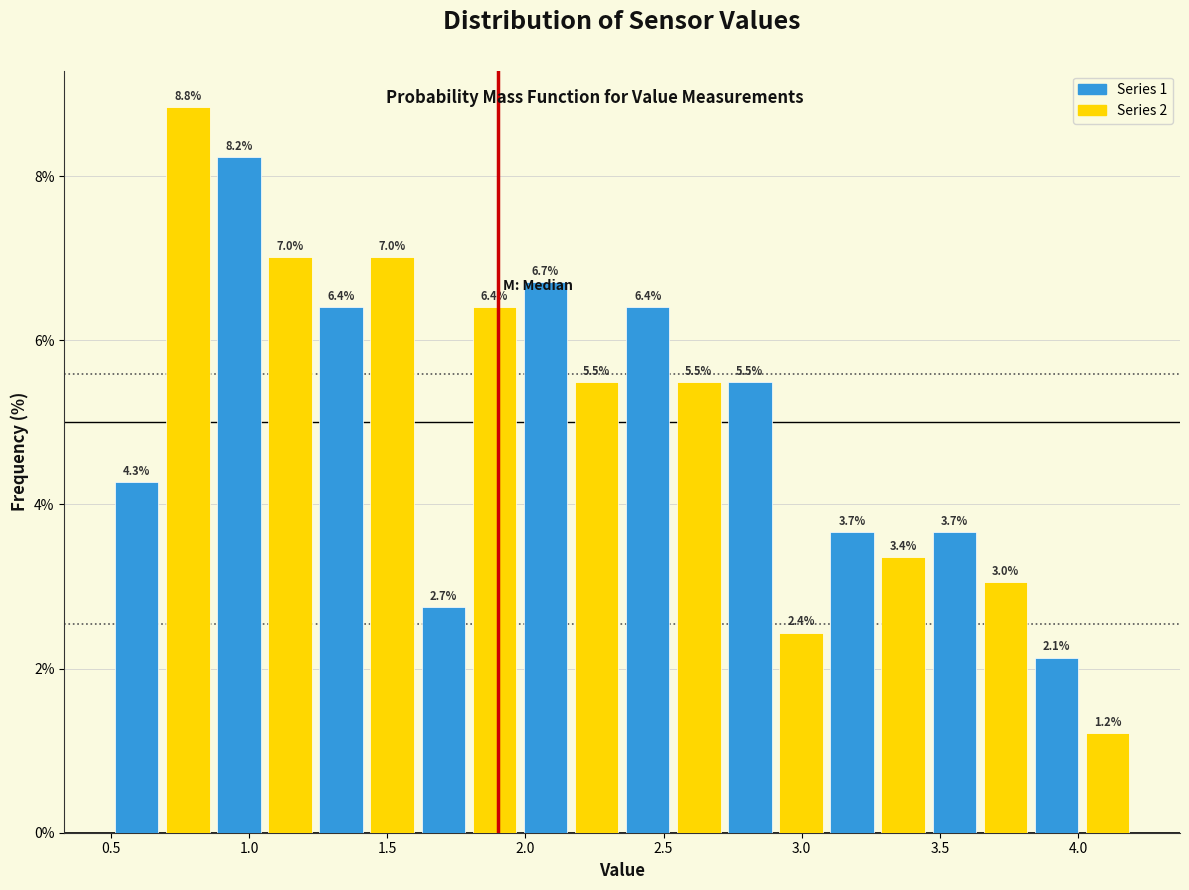

Around what value on the x-axis is the tallest bar? Give the approximate position of its centre, as read against the axis.

0.80